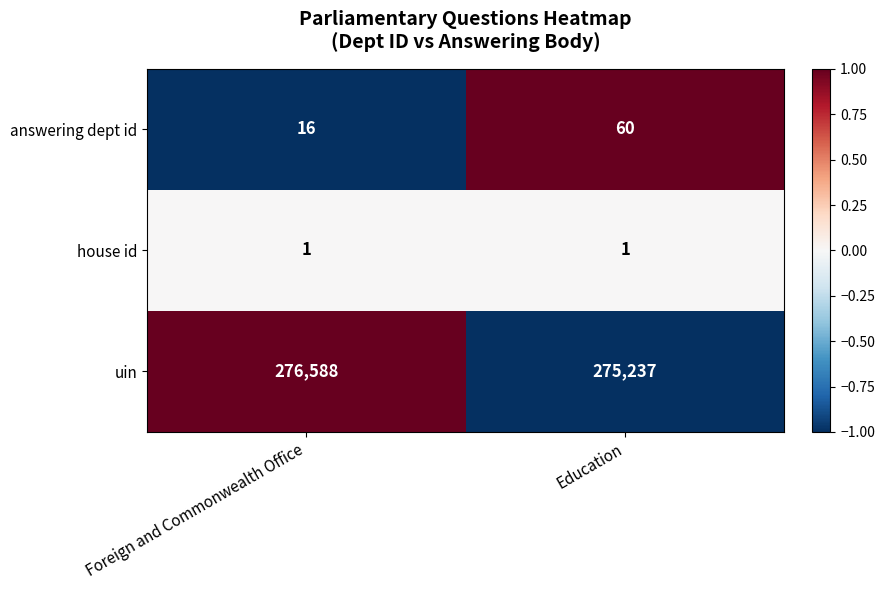

Reading right to left, extract all data points from this chart.

answering dept id: 60	16
house id: 1	1
uin: 275237	276588